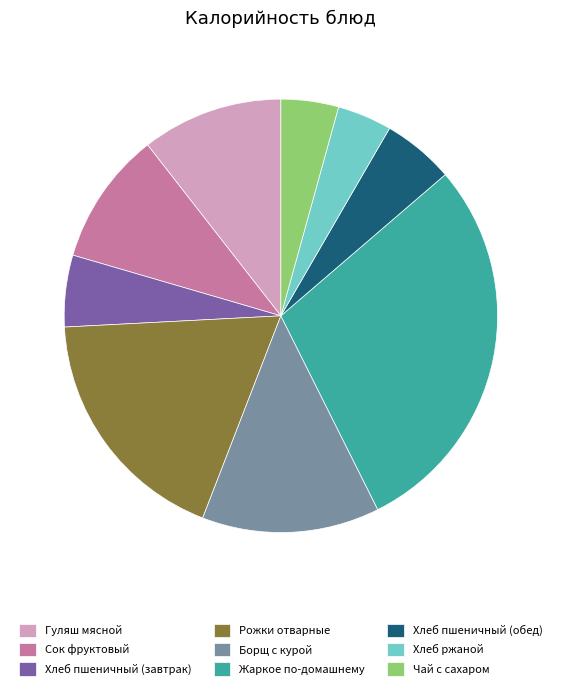

Is there a majority slice in this chart?

No